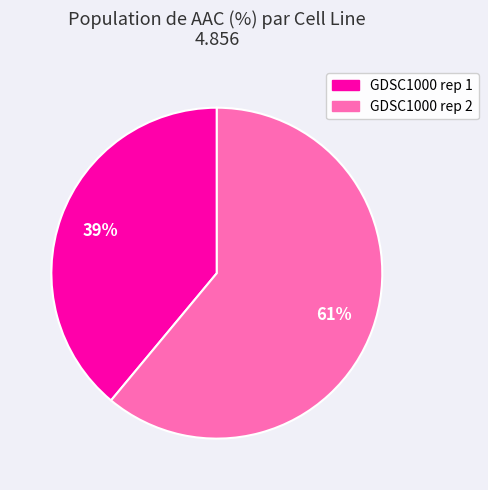

How many slices are in this pie chart?

2